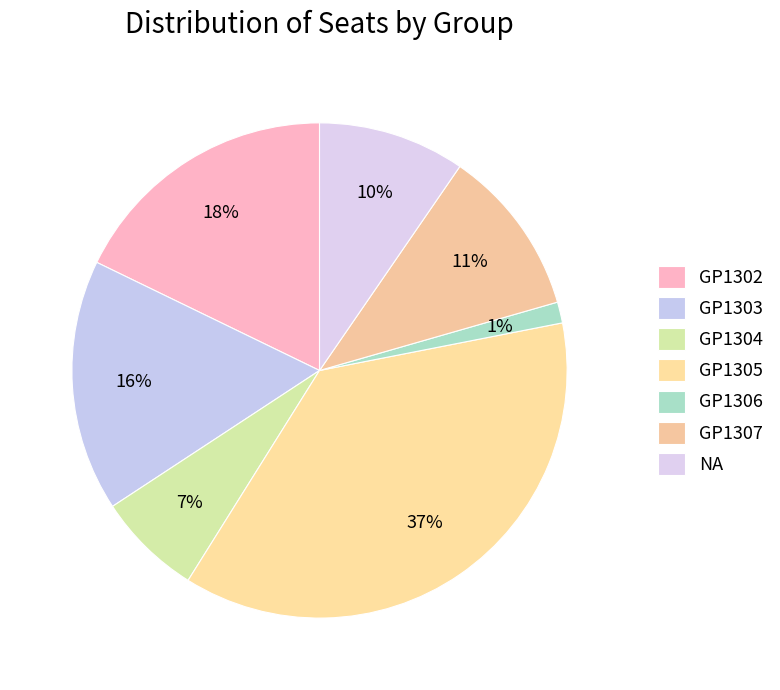

What portion of the pie excludes GP1307?

89.0%